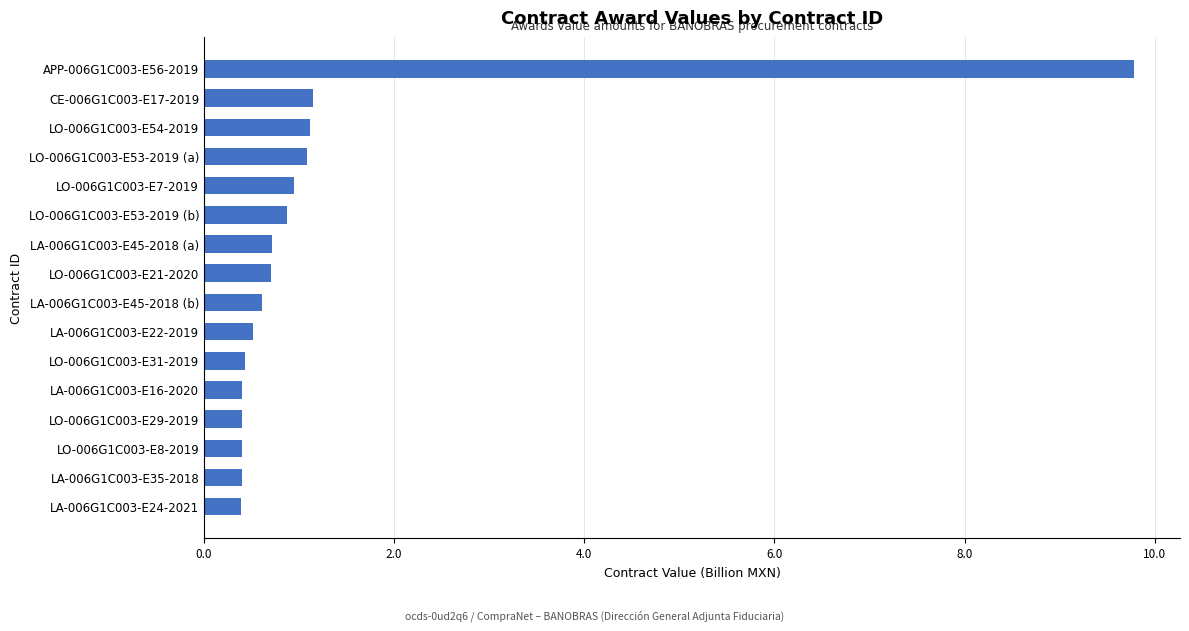

Is it true that the value at LA-006G1C003-E22-2019 is 0.9?

False